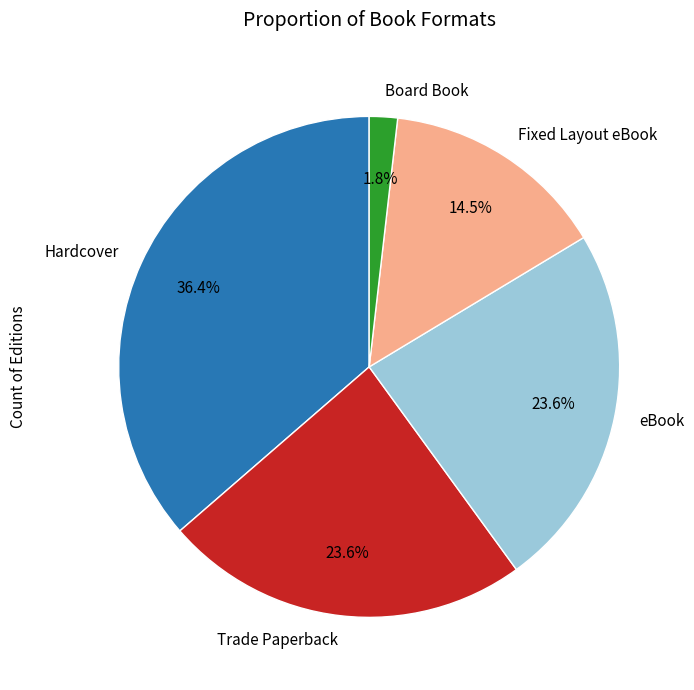

Combined, do Hardcover and Board Book account for over 50%?

No